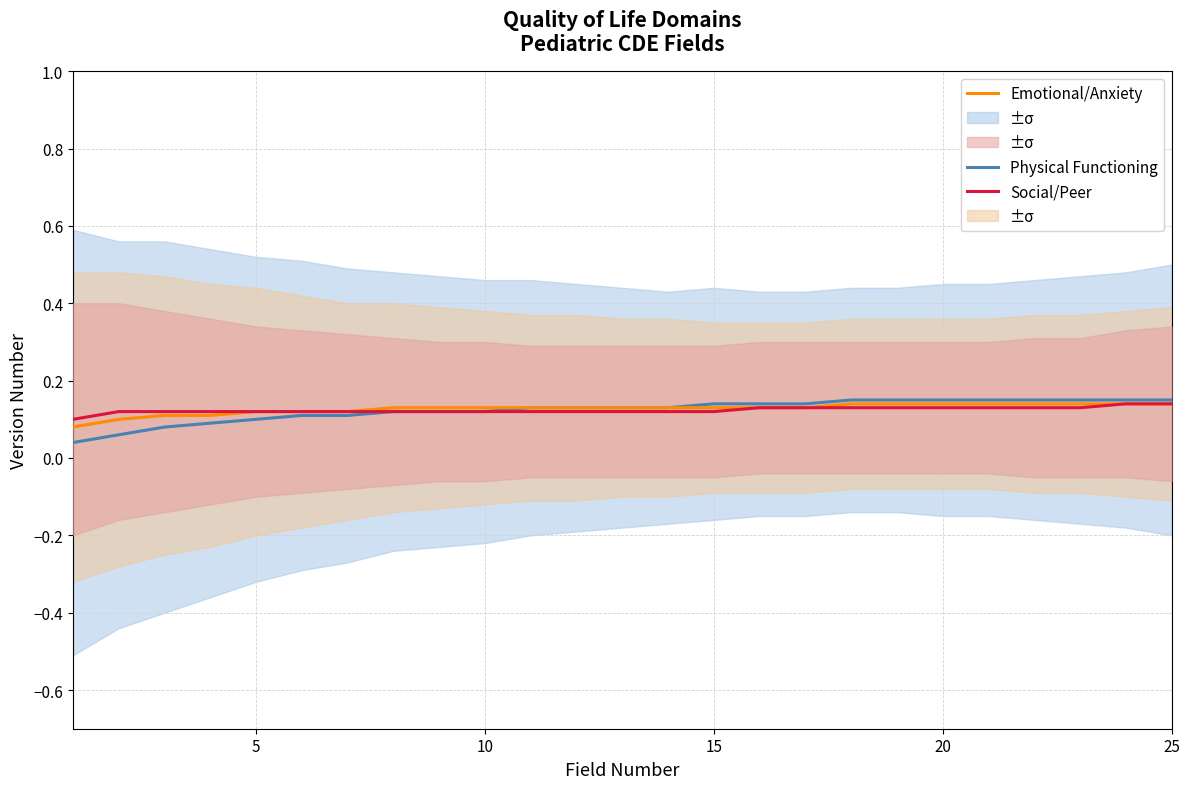

List the series in order of their peak value, highest first.

Physical Functioning, Emotional/Anxiety, Social/Peer